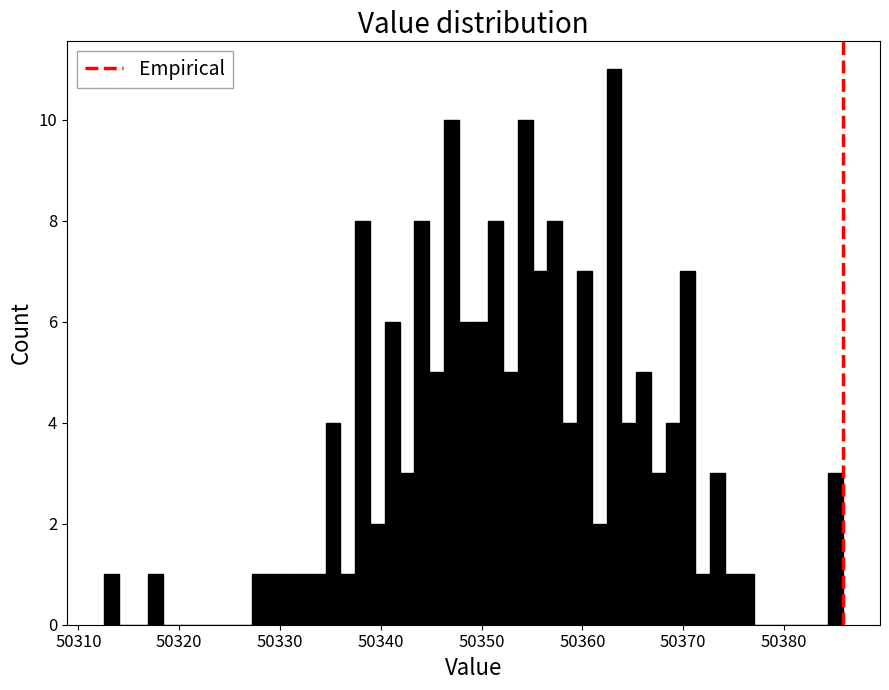

Around what value on the x-axis is the tallest bar? Give the approximate position of its centre, as read against the axis.

50363